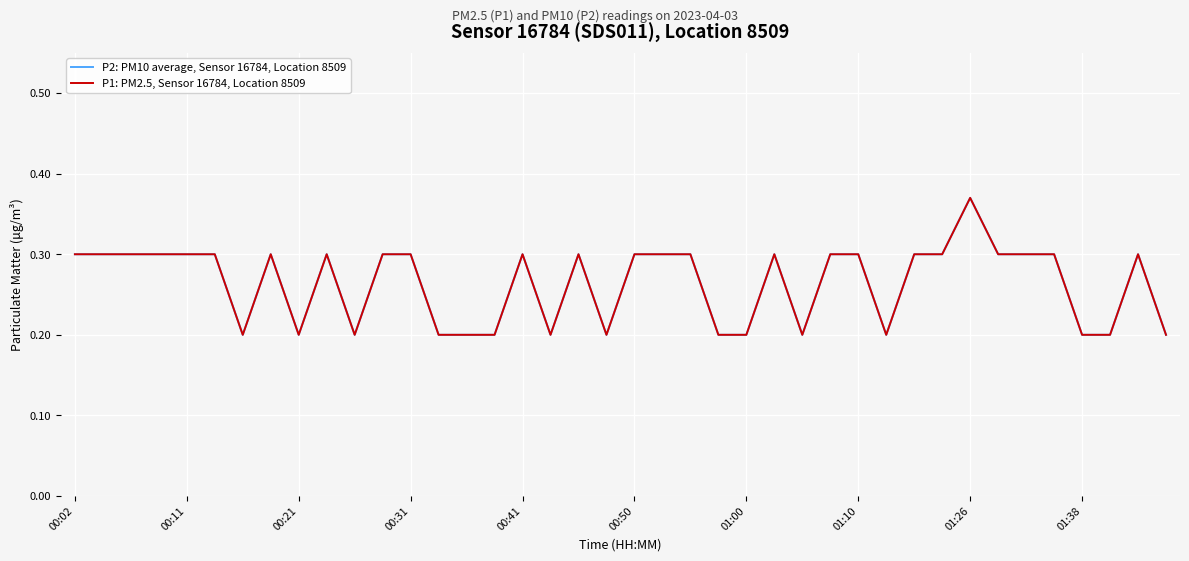

Is this an area chart (filled region under the line)?

No